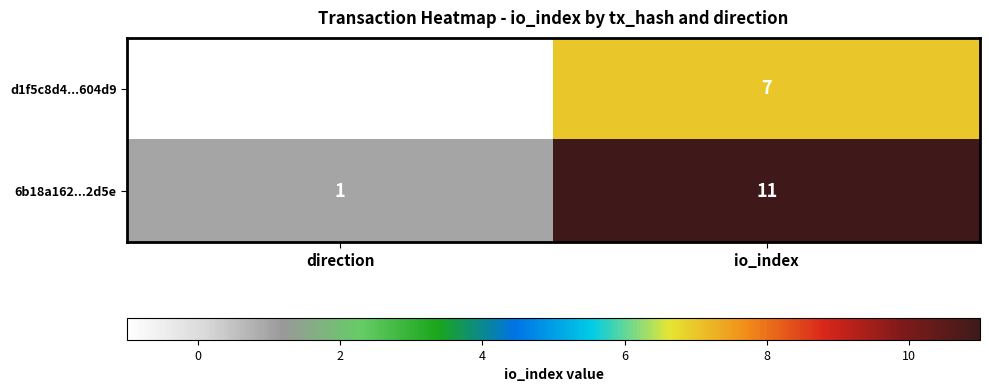

Reading left to right, what are all the values shown in this chart?

d1f5c8d4...604d9: direction=-1	io_index=7
6b18a162...2d5e: direction=1	io_index=11